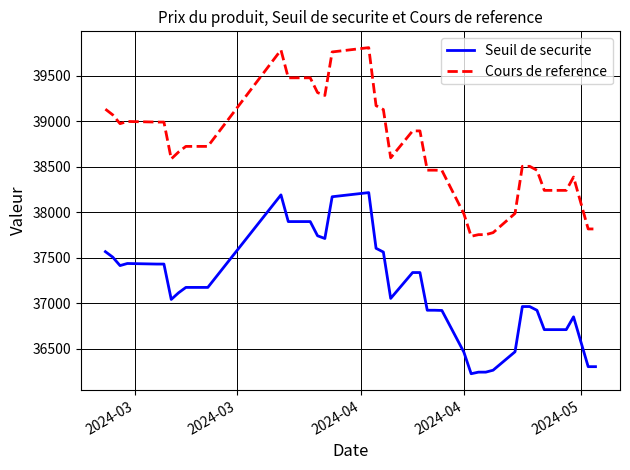

True or false: Cours de reference and Seuil de securite intersect in this chart.

False